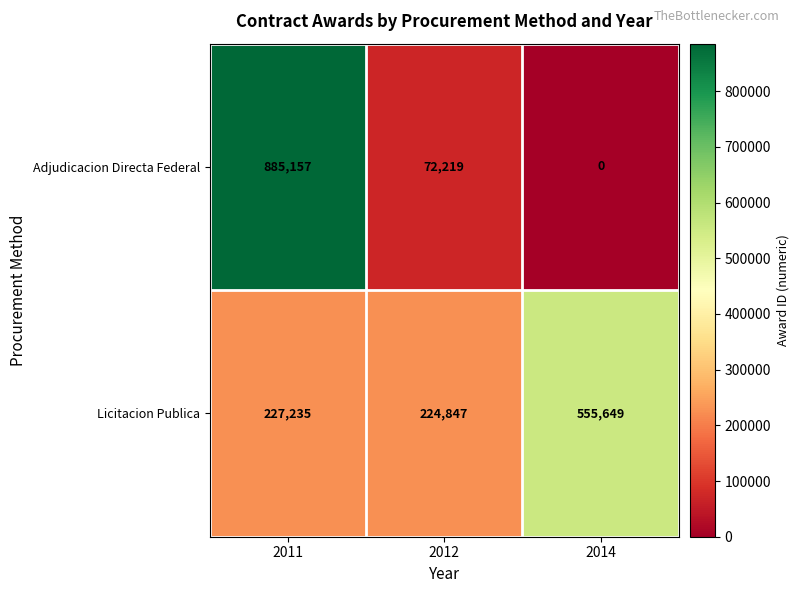

Reading left to right, transcribe all the data shown in this chart.

Adjudicacion Directa Federal: 2011=885157	2012=72219	2014=0
Licitacion Publica: 2011=227235	2012=224847	2014=555649